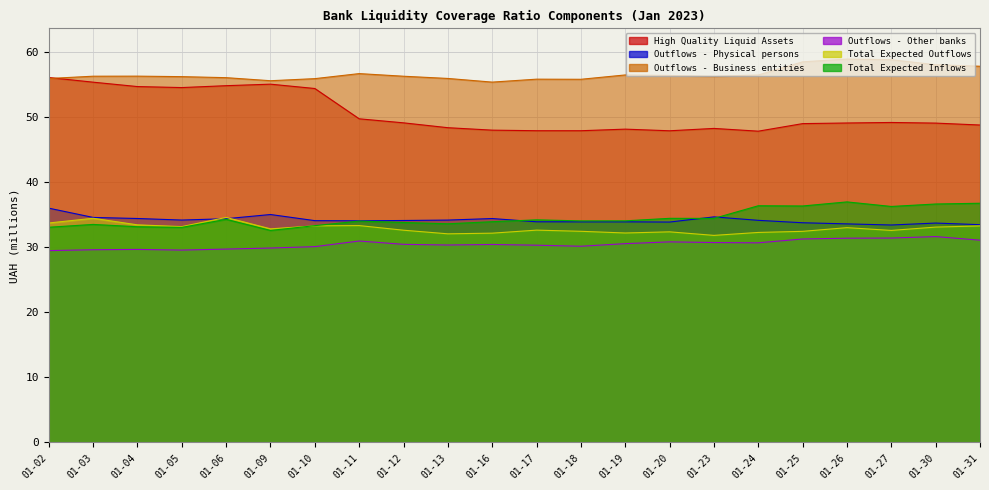

Is it true that Outflows - Other banks equals 31.0 at 01-11?

True